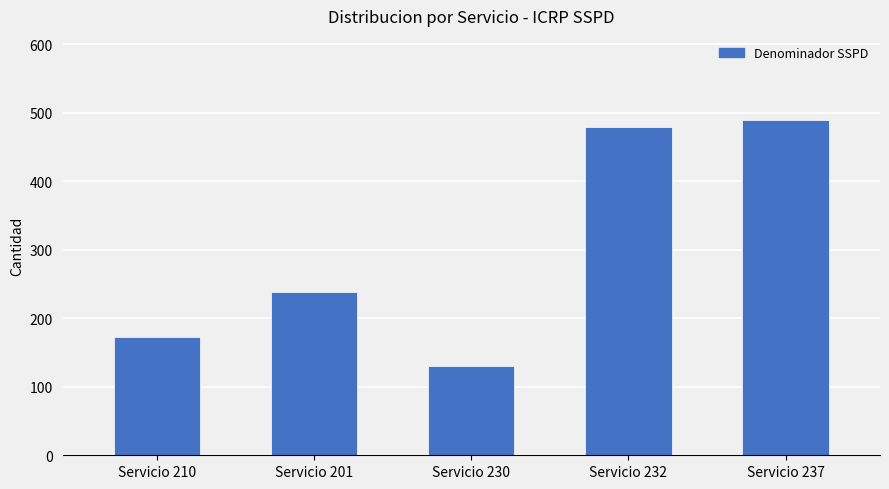

Reading left to right, list all the values displayed in this chart.

Servicio 210=173	Servicio 201=238	Servicio 230=130	Servicio 232=480	Servicio 237=490